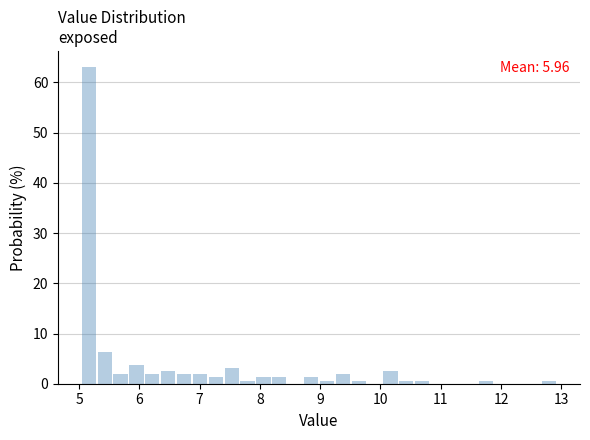

Read against the x-axis, roughly where is the centre of the tallest bar?

5.2